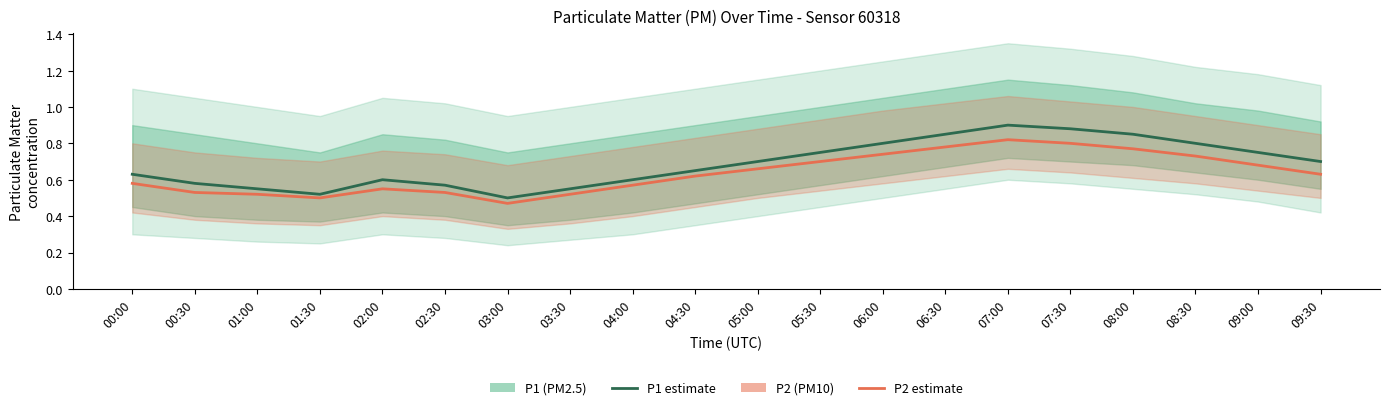

What is the greatest value displayed?

0.9